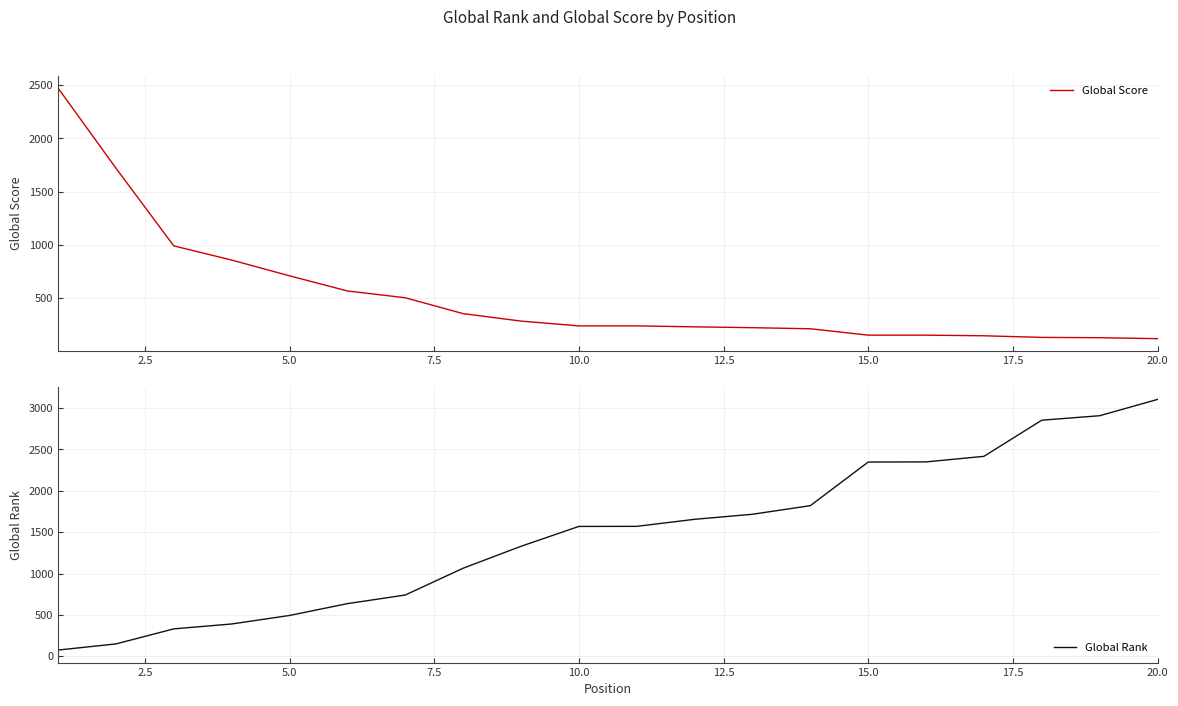

Which series ends up on top after the final intersection of Global Score and Global Rank?

Global Rank